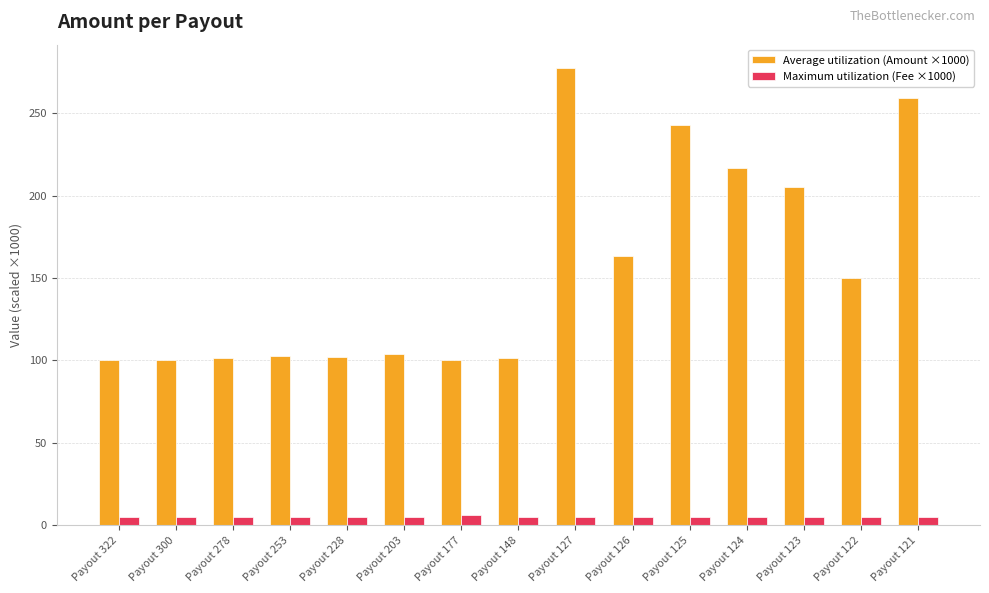

How many categories are shown in the chart?

15